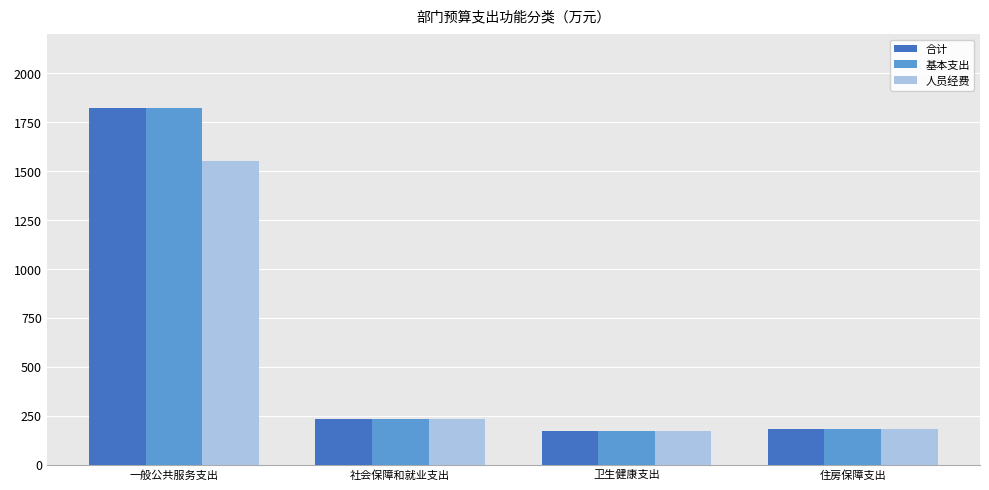

At which category is the sum across all series the highest?

一般公共服务支出